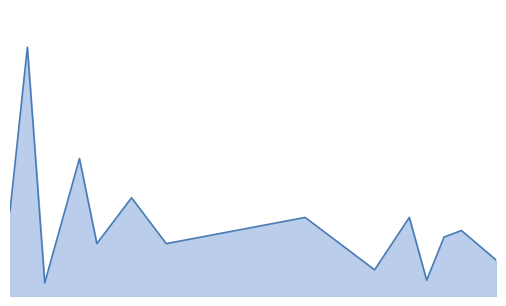

How many lines are shown in the chart?

1